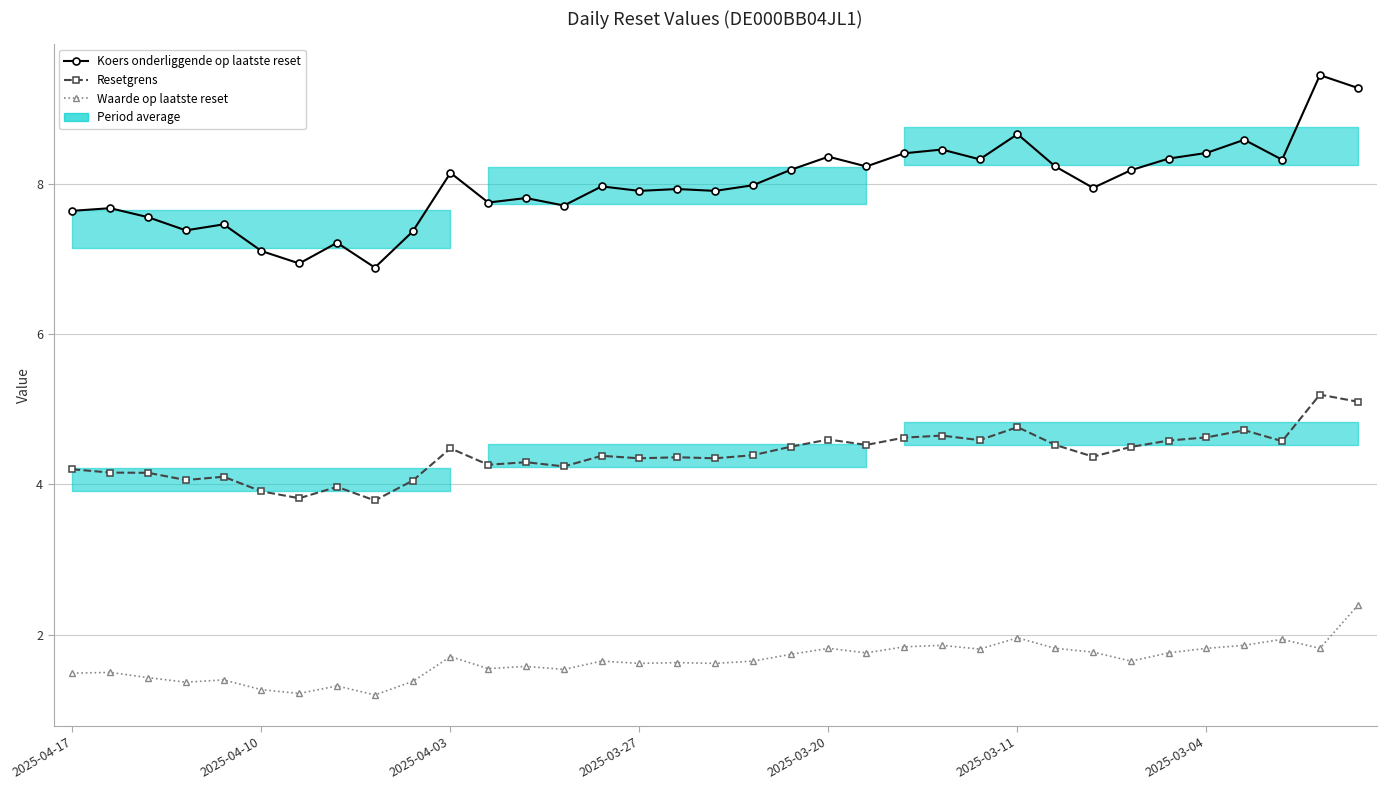

What is the maximum value shown in the chart?

9.4